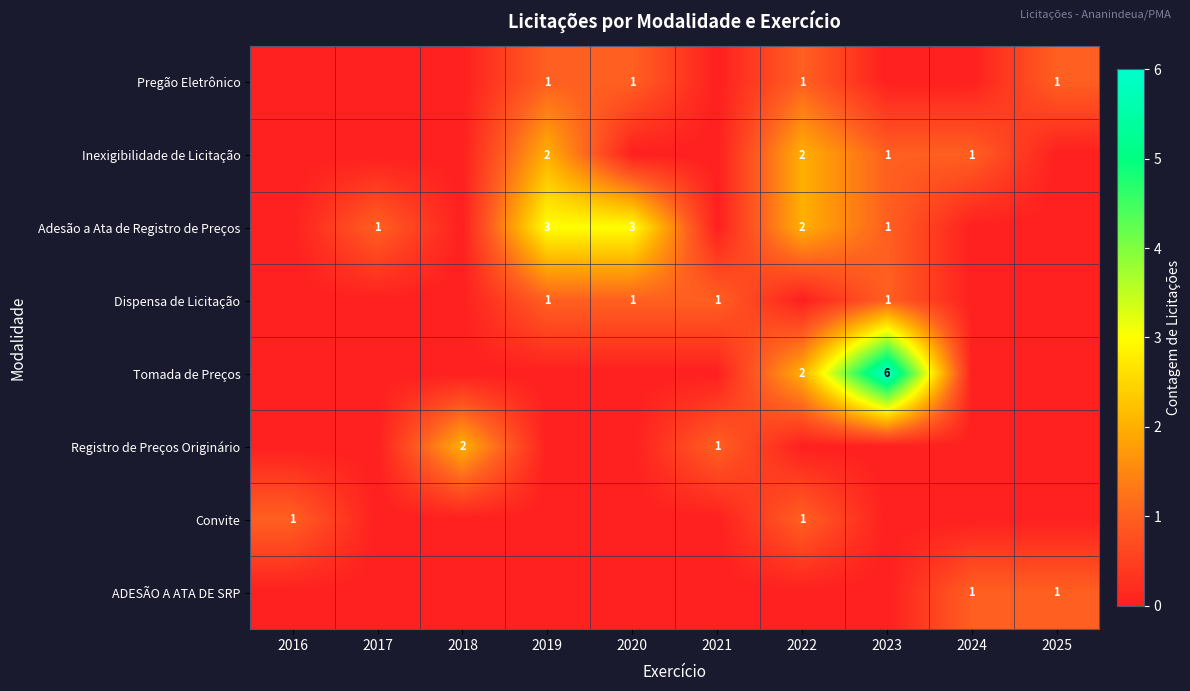

Which has a higher value, 2025 or 2022?

2025